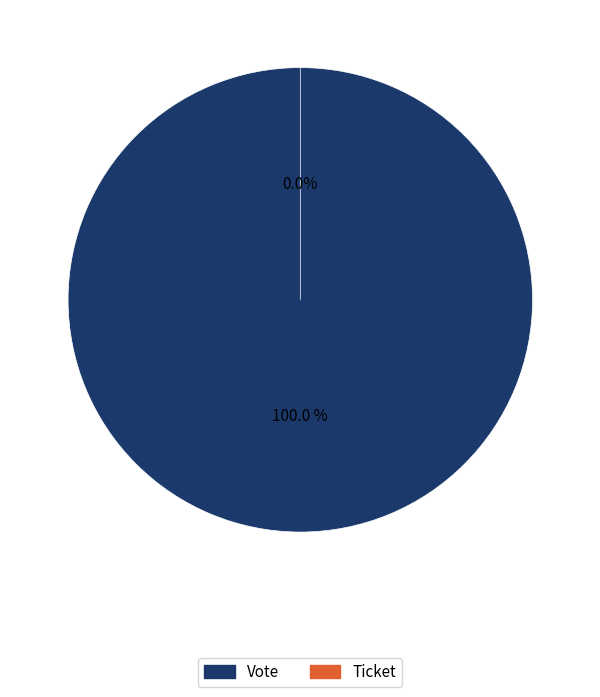

Rank the categories by value from lowest to highest.

Ticket, Vote